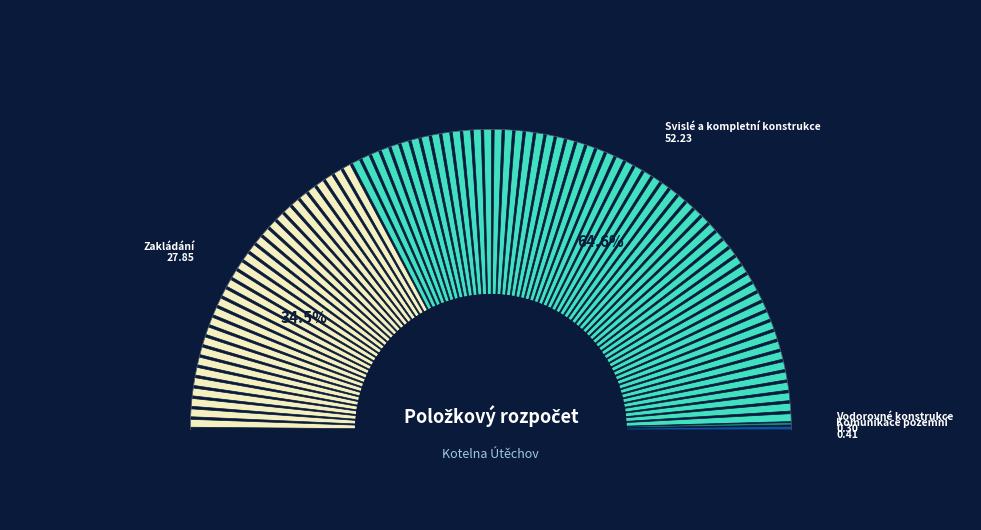

Count the number of slices in the pie.

8